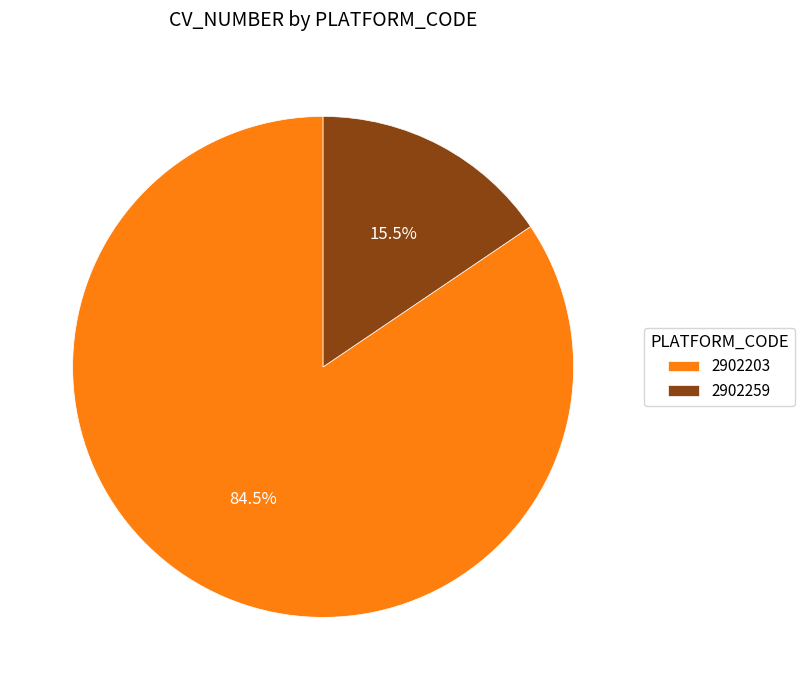

Combined, what portion of the pie is 2902259 and 2902203?

100.0%